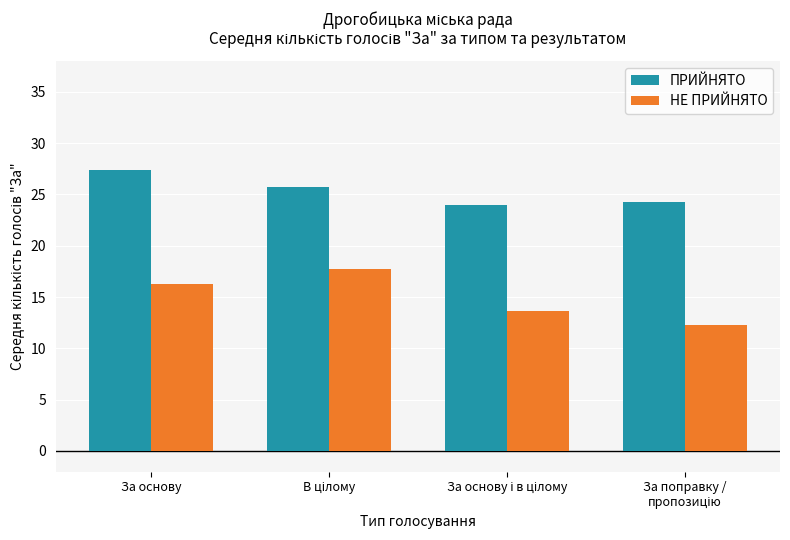

Reading right to left, transcribe all the data shown in this chart.

ПРИЙНЯТО: 24.3	24.0	25.7	27.4
НЕ ПРИЙНЯТО: 12.3	13.6	17.7	16.3